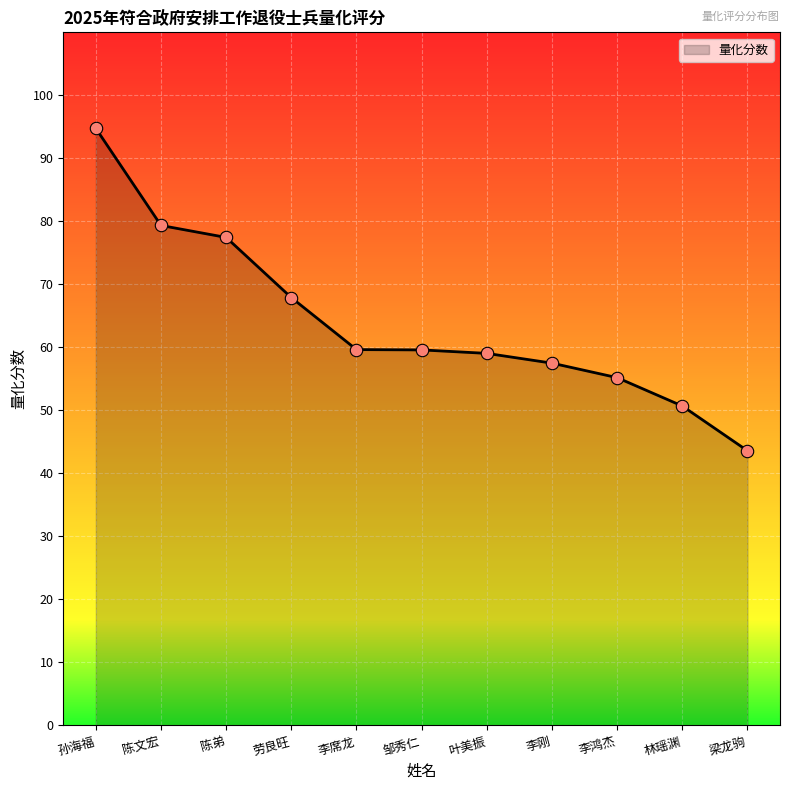

What is the change in value from 劳良旺 to 林瑶渊?

-17.2